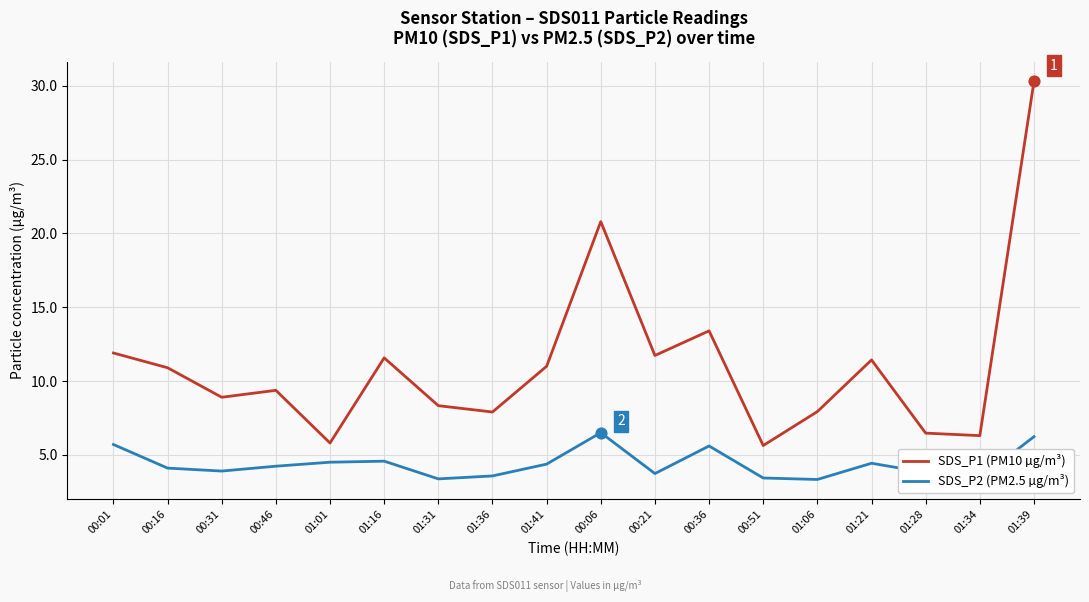

Is the value of SDS_P1 (PM10 µg/m³) at 00:51 greater than the value of SDS_P2 (PM2.5 µg/m³) at 01:21?

Yes